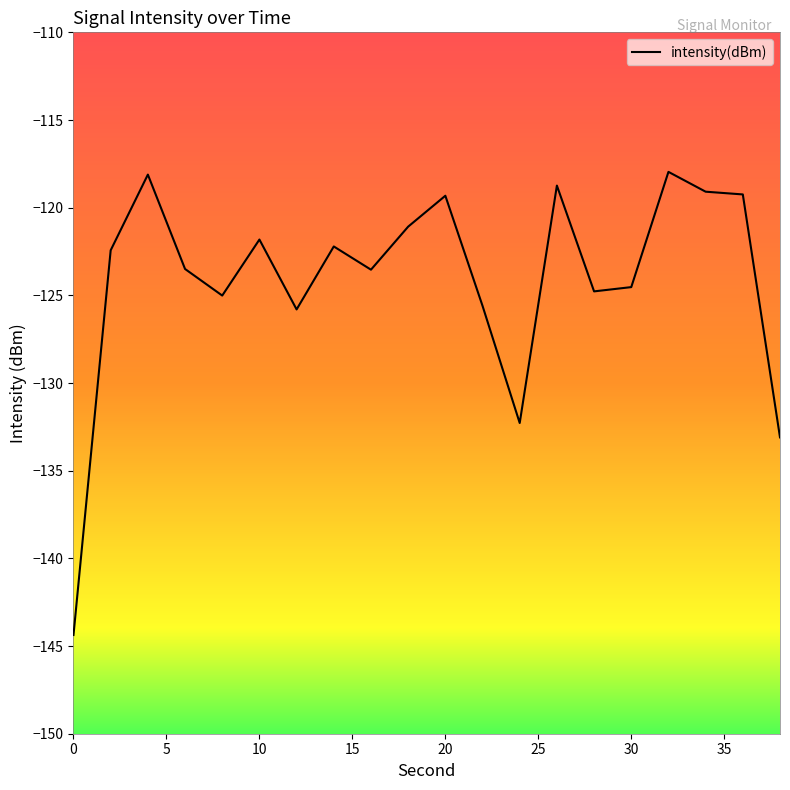

What is the minimum value shown in the chart?

-144.4